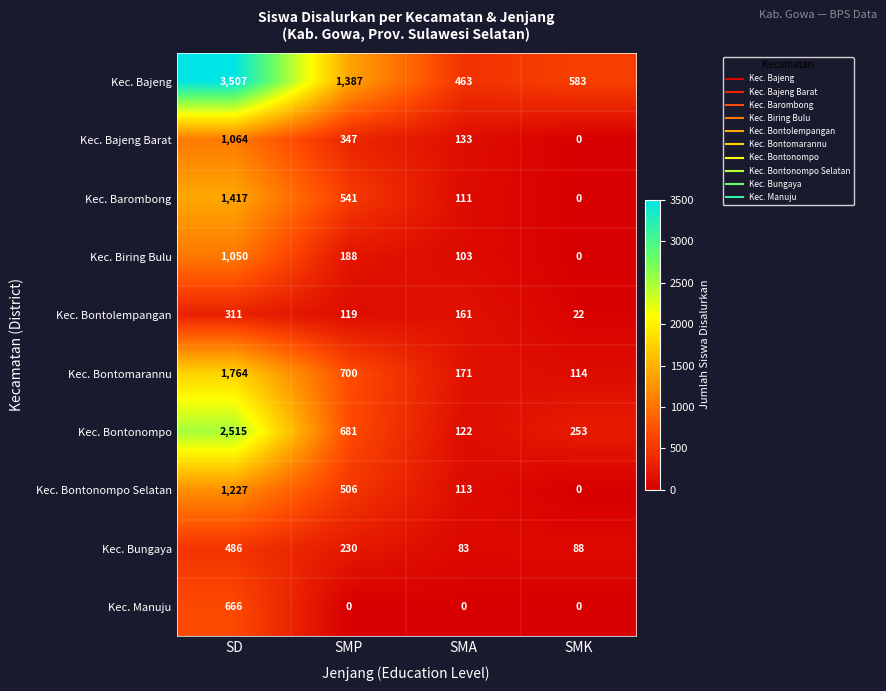

At which label does Kec. Bontolempangan reach its minimum?

SMK